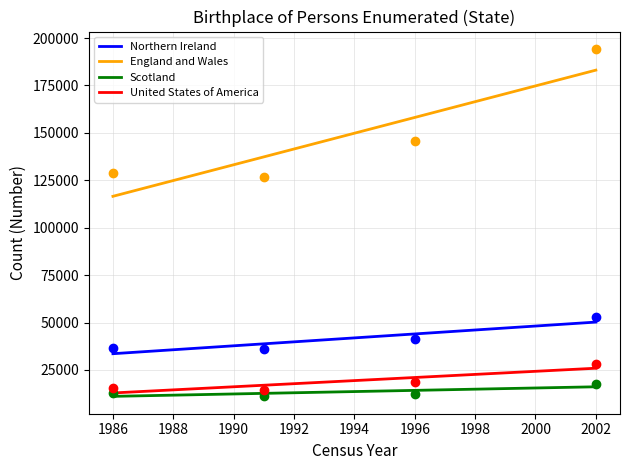

What are all the series names shown in the legend?

Northern Ireland, England and Wales, Scotland, United States of America